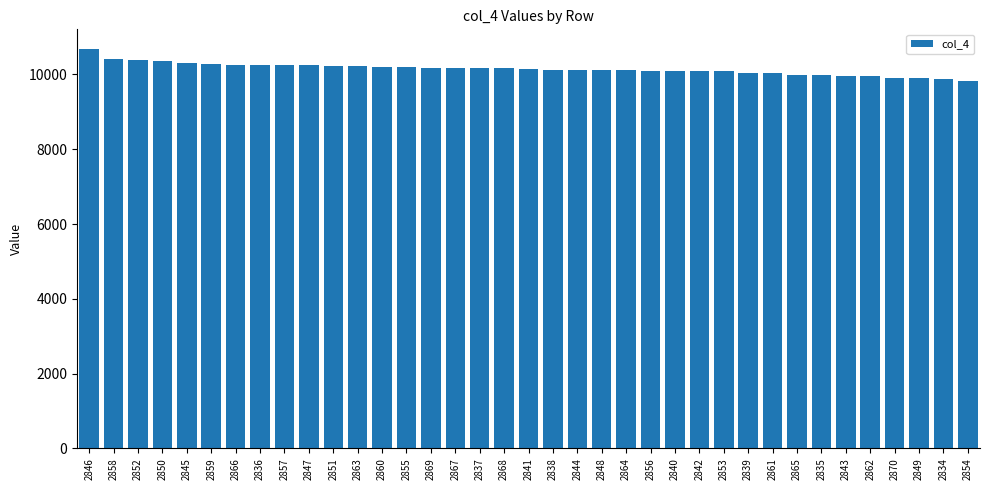

What is the label of the 21st bar from the left?

2844